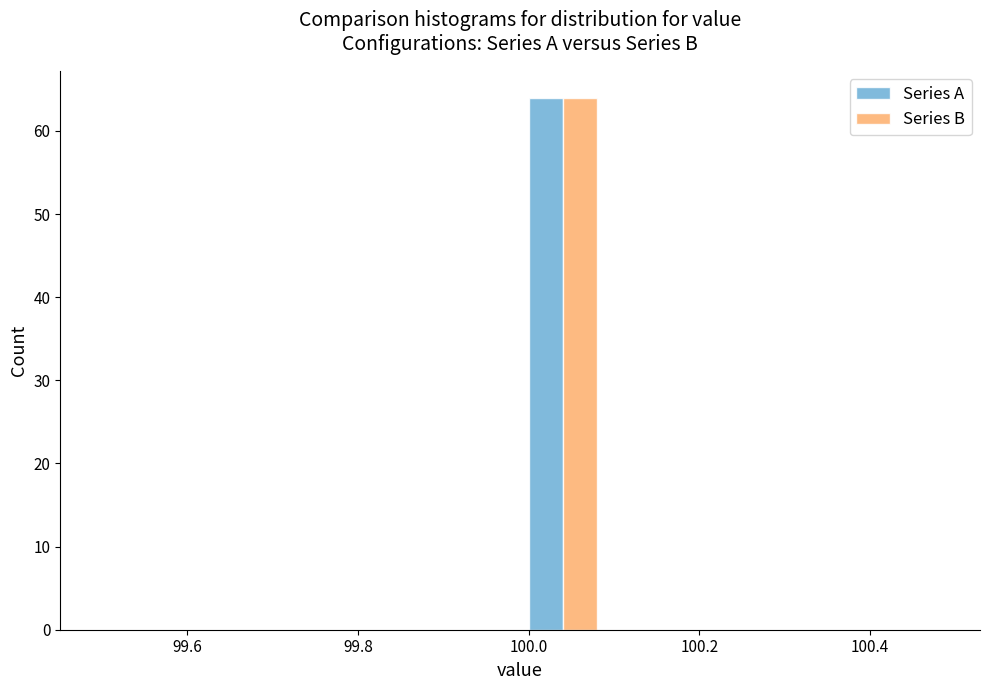

What is the height of the Series A bar covering 99.99 to 100.09 on the x-axis? Neither the bar edges nor the heights are printed on the chart, so give them approximately, as read against the axes.

64